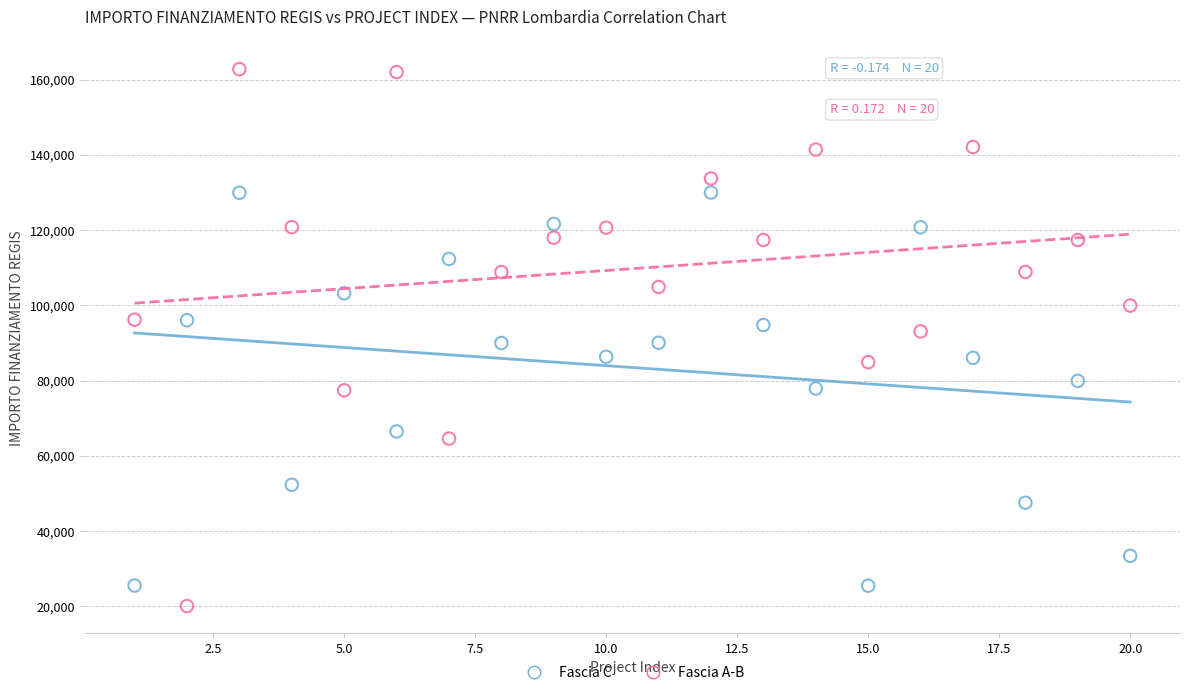

Which series has the largest Y range (max minus min)?

Fascia A-B